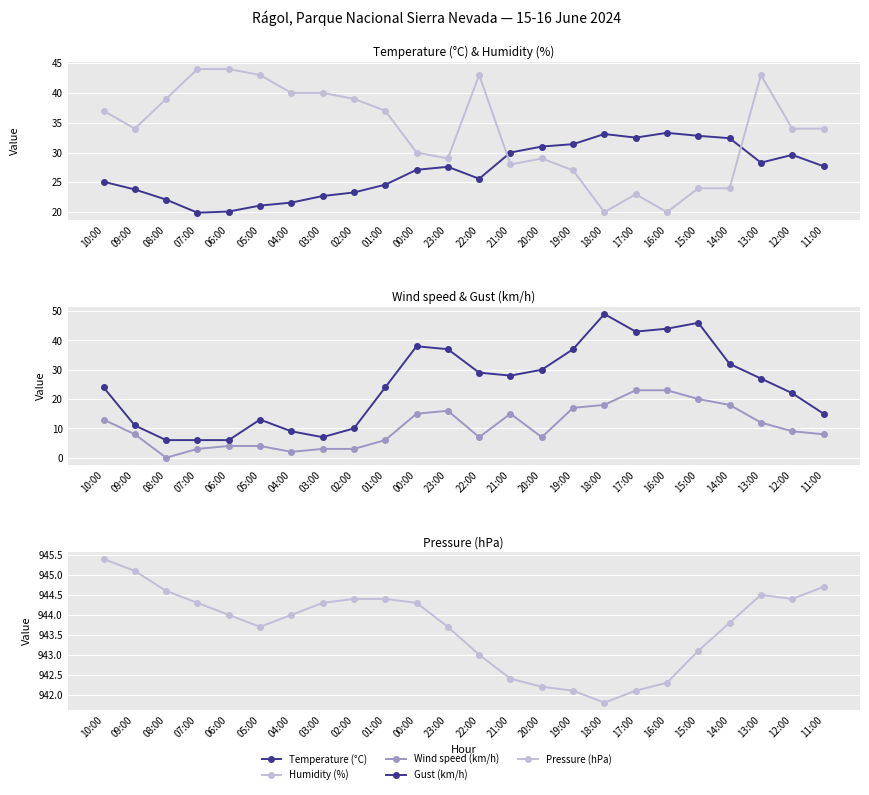

What value does the Temperature (°C) series have at 22:00?

25.6